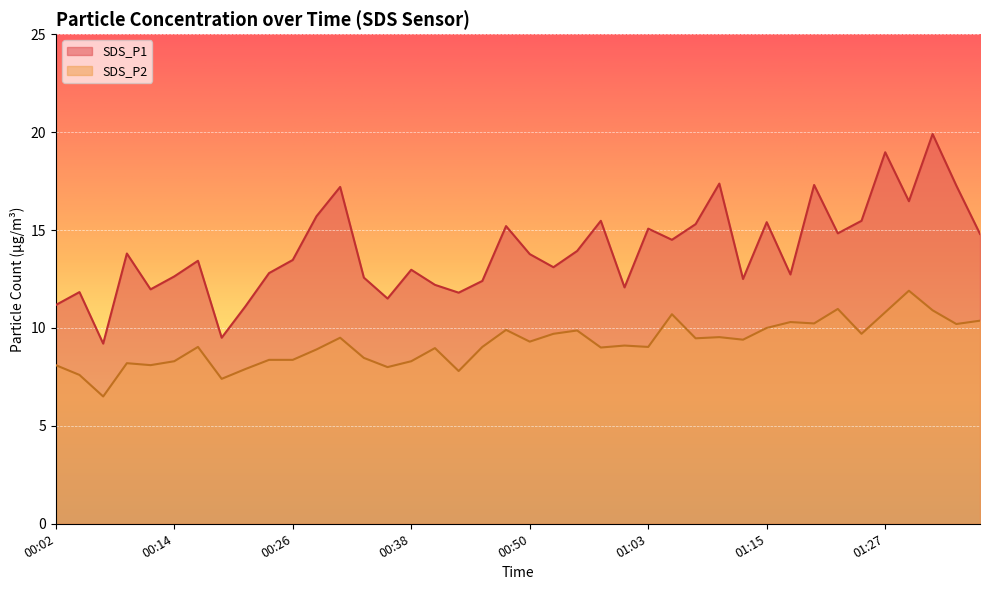

Reading left to right, extract all data points from this chart.

SDS_P1: 00:02=11.2	00:04=11.8	00:07=9.2	00:09=13.8	00:12=12.0	00:14=12.6	00:16=13.4	00:19=9.5	00:21=11.1	00:24=12.8	00:26=13.5	00:29=15.7	00:31=17.2	00:33=12.6	00:36=11.5	00:38=13.0	00:41=12.2	00:43=11.8	00:46=12.4	00:48=15.2	00:50=13.8	00:53=13.1	00:55=13.9	00:58=15.5	01:00=12.1	01:03=15.1	01:05=14.5	01:07=15.3	01:10=17.4	01:12=12.5	01:15=15.4	01:17=12.7	01:20=17.3	01:22=14.8	01:25=15.5	01:27=19.0	01:29=16.5	01:32=19.9	01:34=17.3	01:37=14.8
SDS_P2: 00:02=8.1	00:04=7.6	00:07=6.5	00:09=8.2	00:12=8.1	00:14=8.3	00:16=9.0	00:19=7.4	00:21=7.9	00:24=8.4	00:26=8.4	00:29=8.9	00:31=9.5	00:33=8.5	00:36=8.0	00:38=8.3	00:41=9.0	00:43=7.8	00:46=9.0	00:48=9.9	00:50=9.3	00:53=9.7	00:55=9.9	00:58=9.0	01:00=9.1	01:03=9.0	01:05=10.7	01:07=9.5	01:10=9.5	01:12=9.4	01:15=10.0	01:17=10.3	01:20=10.2	01:22=11.0	01:25=9.7	01:27=10.8	01:29=11.9	01:32=10.9	01:34=10.2	01:37=10.4